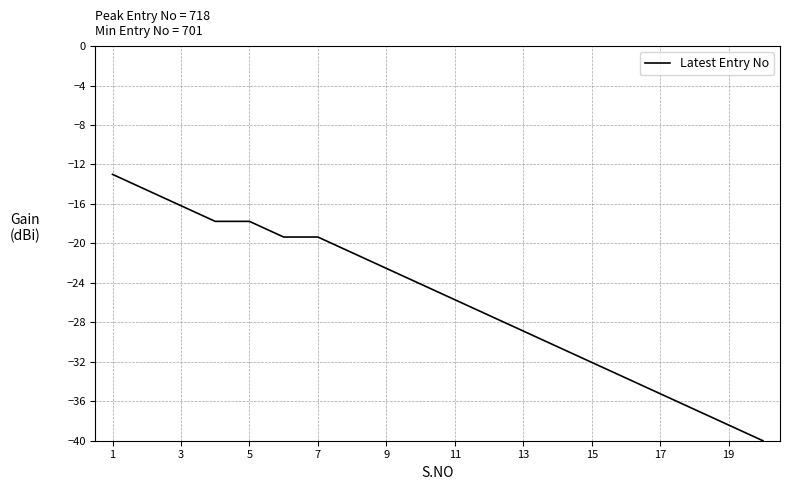

What is the difference between the maximum and minimum values?

27.0